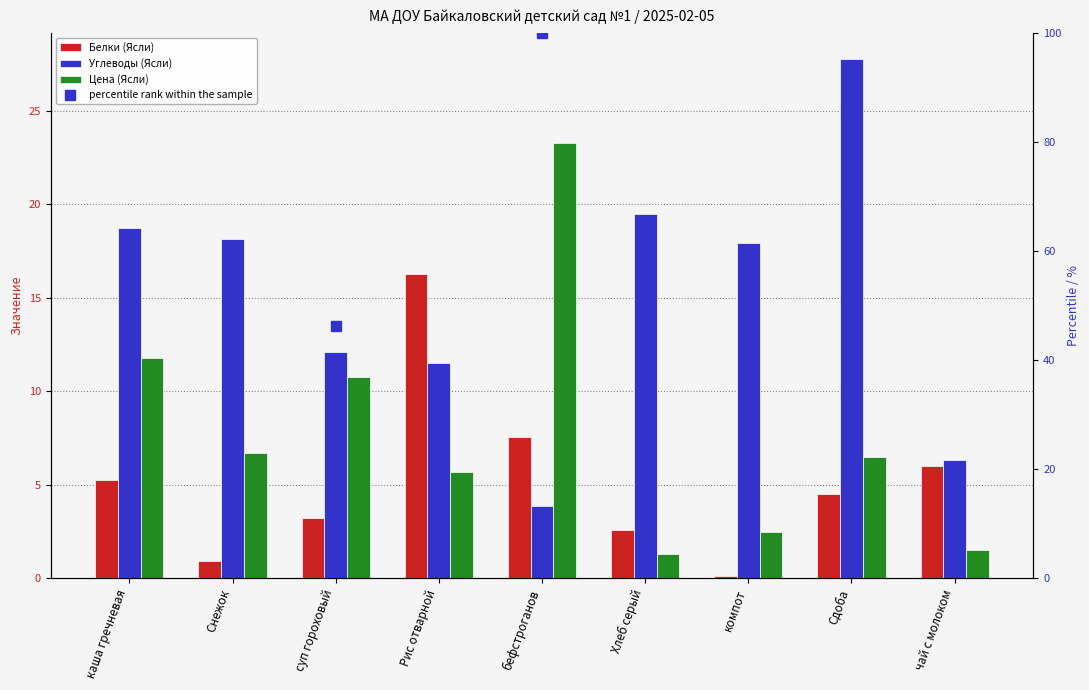

What is the average value of the Углеводы (Ясли) series?

15.1